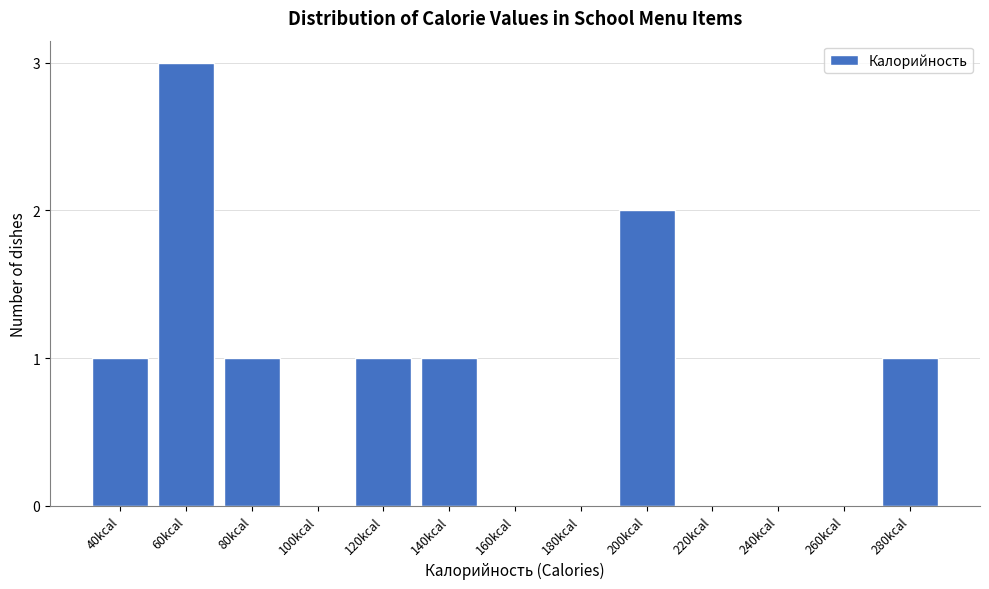

Reading left to right, list all the values displayed in this chart.

40kcal=1	60kcal=3	80kcal=1	100kcal=0	120kcal=1	140kcal=1	160kcal=0	180kcal=0	200kcal=2	220kcal=0	240kcal=0	260kcal=0	280kcal=1